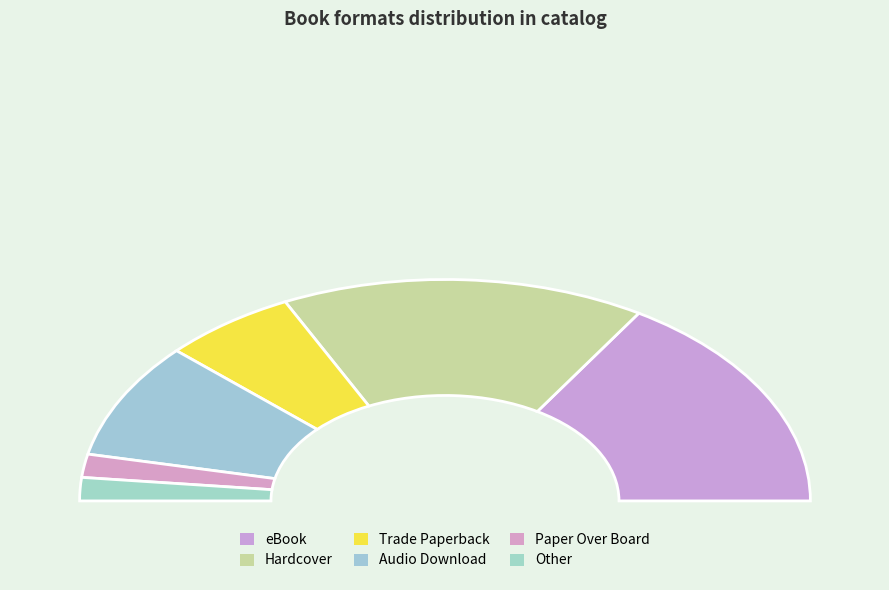

Combined, what portion of the pie is Other and Audio Download?

20.3%